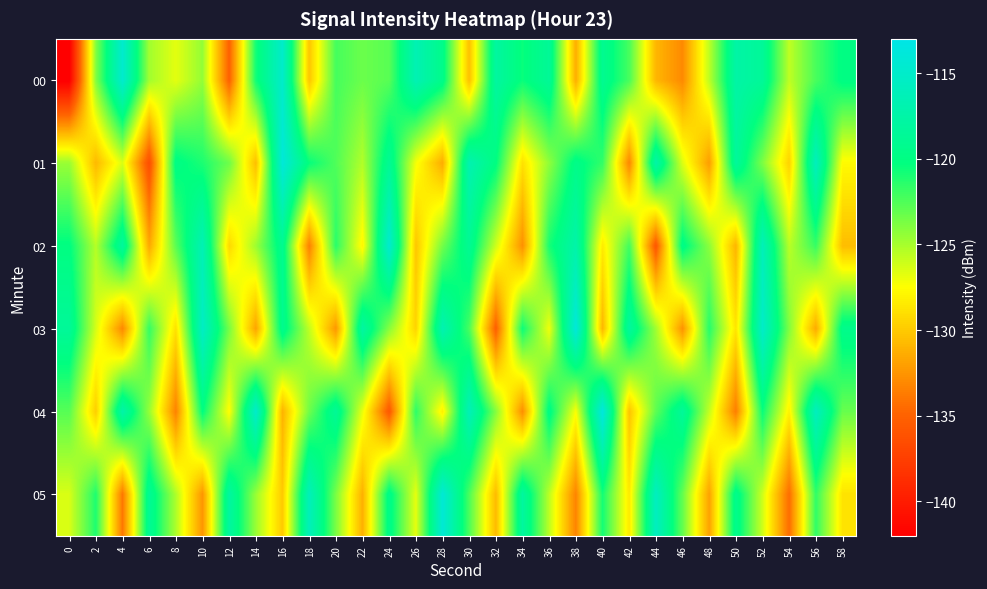

At 8, list the series in order from largest to smallest.

01, 02, 05, 00, 03, 04